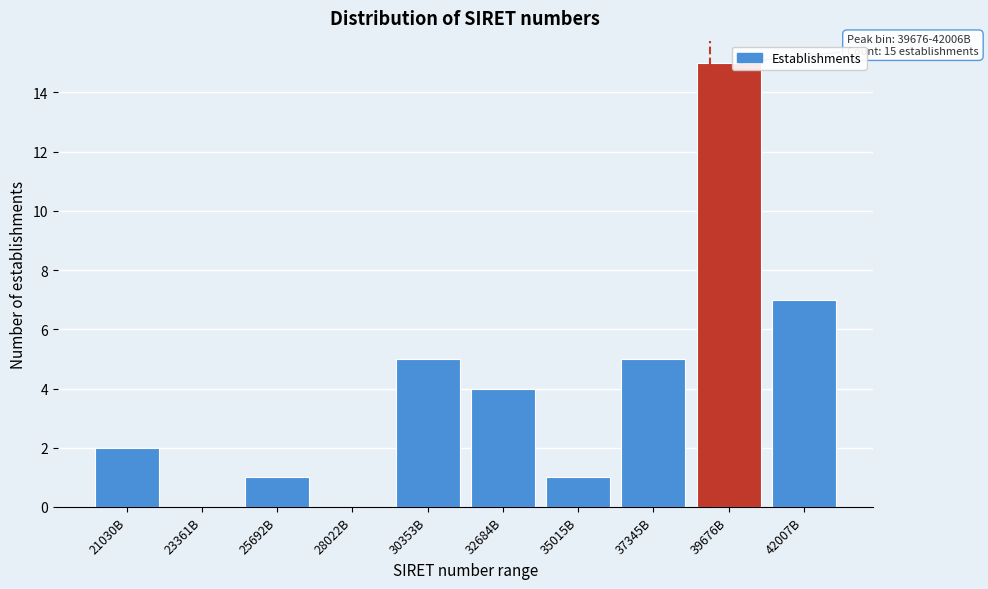

Reading left to right, what are all the values shown in this chart?

21030B=2	23361B=0	25692B=1	28022B=0	30353B=5	32684B=4	35015B=1	37345B=5	39676B=15	42007B=7